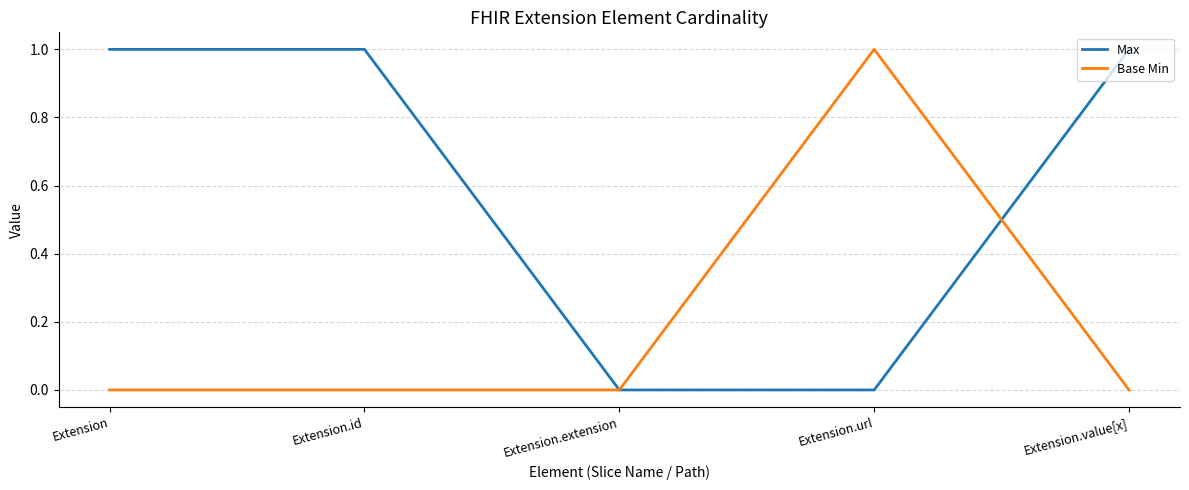

How many lines are shown in the chart?

2